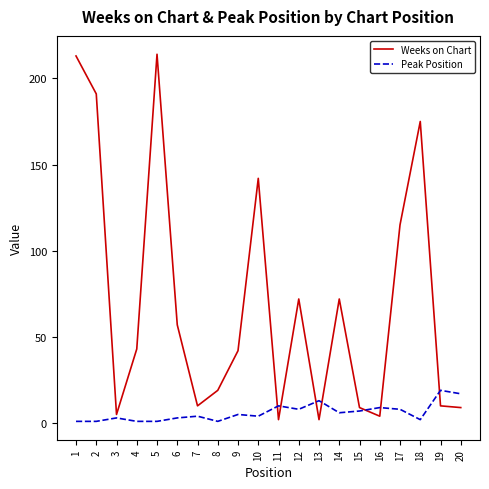

Is it true that Weeks on Chart equals 194 at 17?

False